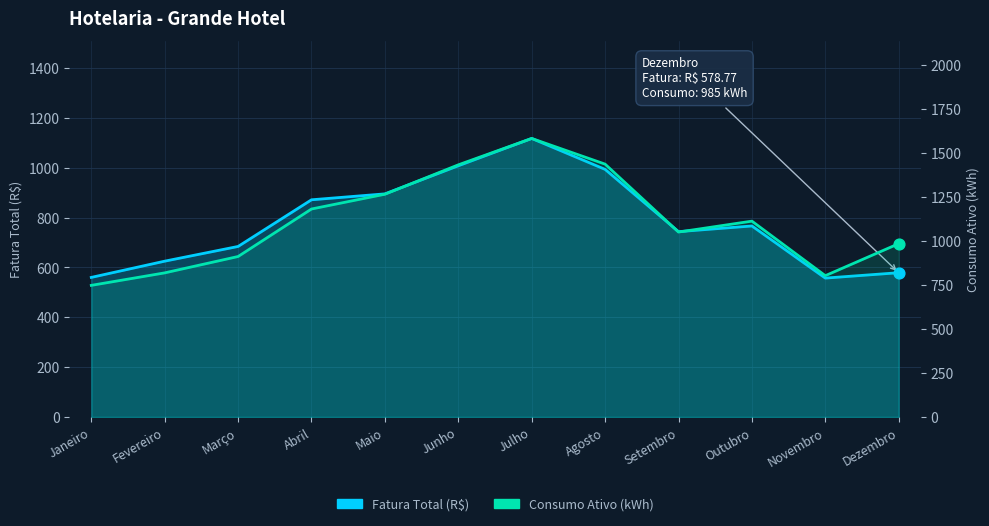

What are all the series names shown in the legend?

Fatura Total (R$), Consumo Ativo (kWh)